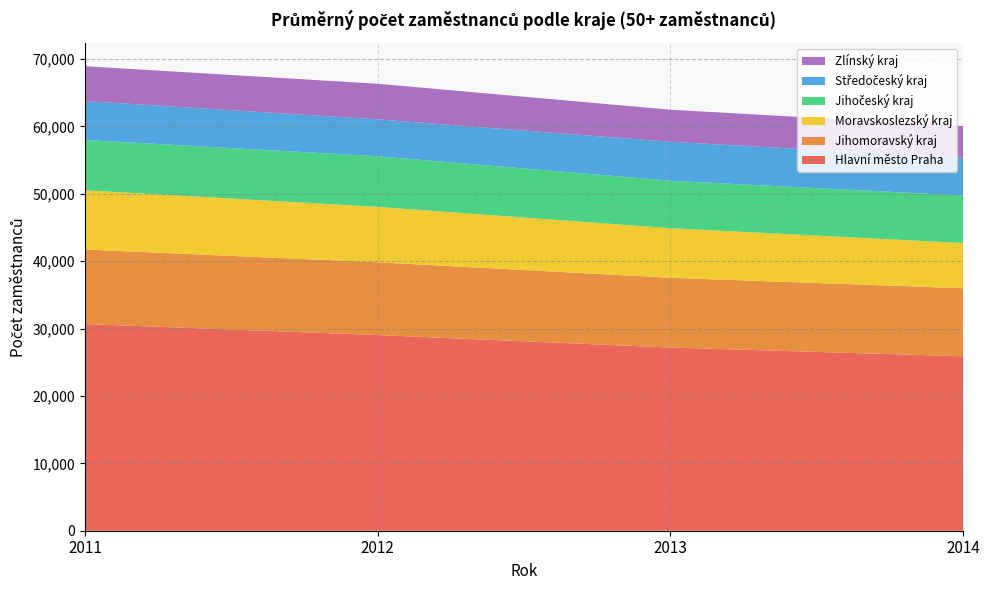

Reading left to right, extract all data points from this chart.

Hlavní město Praha: 2011=30663	2012=29025	2013=27173	2014=25879
Jihomoravský kraj: 2011=11061	2012=10802	2013=10351	2014=10098
Moravskoslezský kraj: 2011=8792	2012=8220	2013=7357	2014=6711
Jihočeský kraj: 2011=7456	2012=7514	2013=7040	2014=7045
Středočeský kraj: 2011=5776	2012=5465	2013=5788	2014=5566
Zlínský kraj: 2011=5163	2012=5287	2013=4750	2014=4727